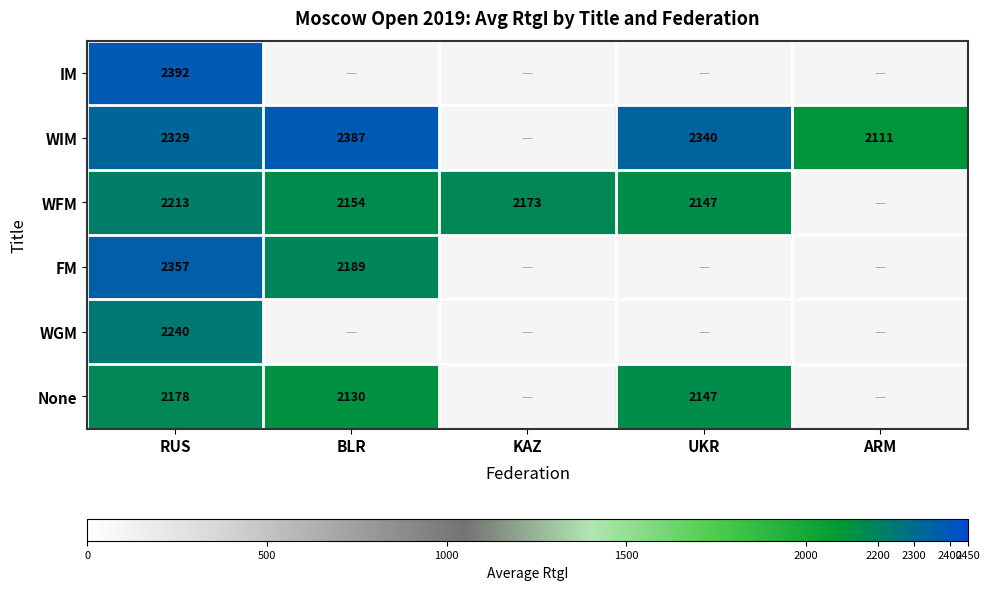

At which category is the sum across all series the highest?

RUS